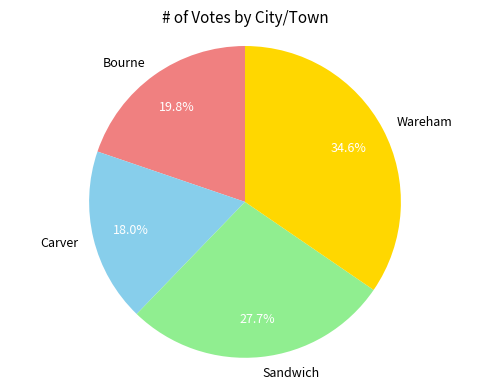

The Bourne slice represents 20% of the pie. True or false?

True